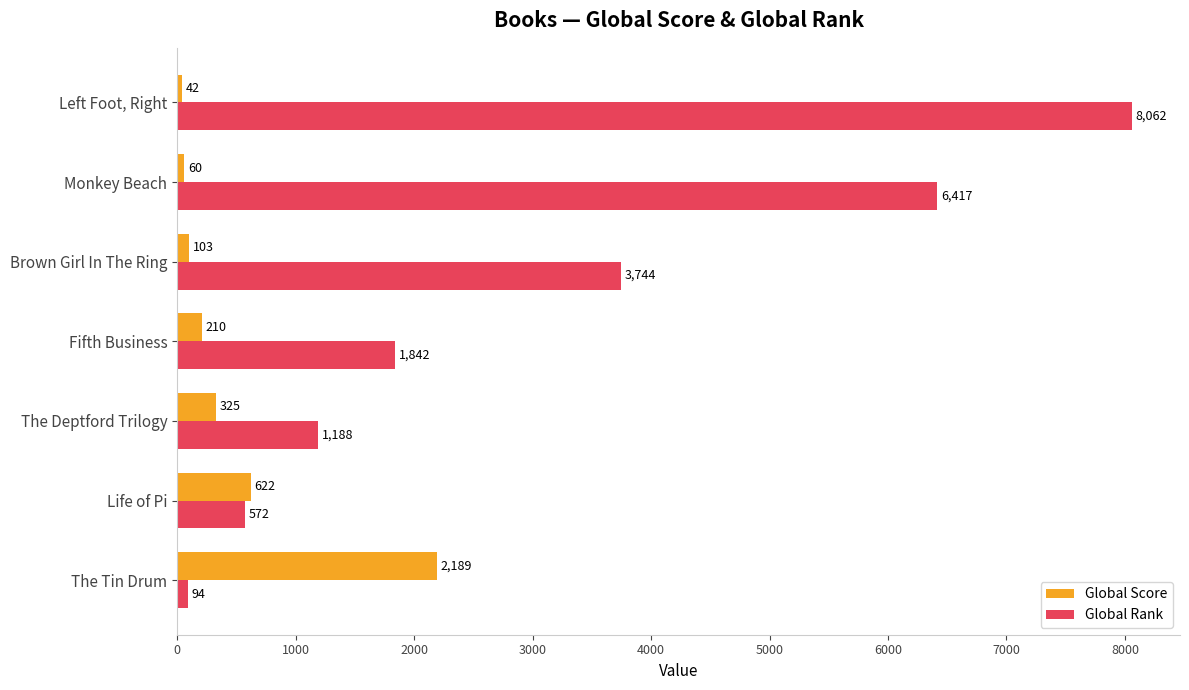

Rank the series by their average value, from highest to lowest.

Global Rank, Global Score